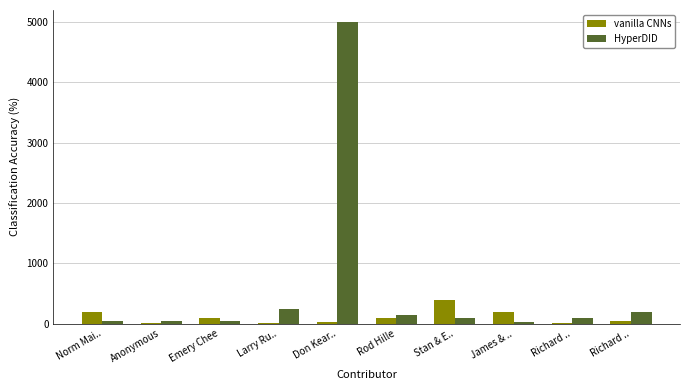

How many groups of bars are there?

10